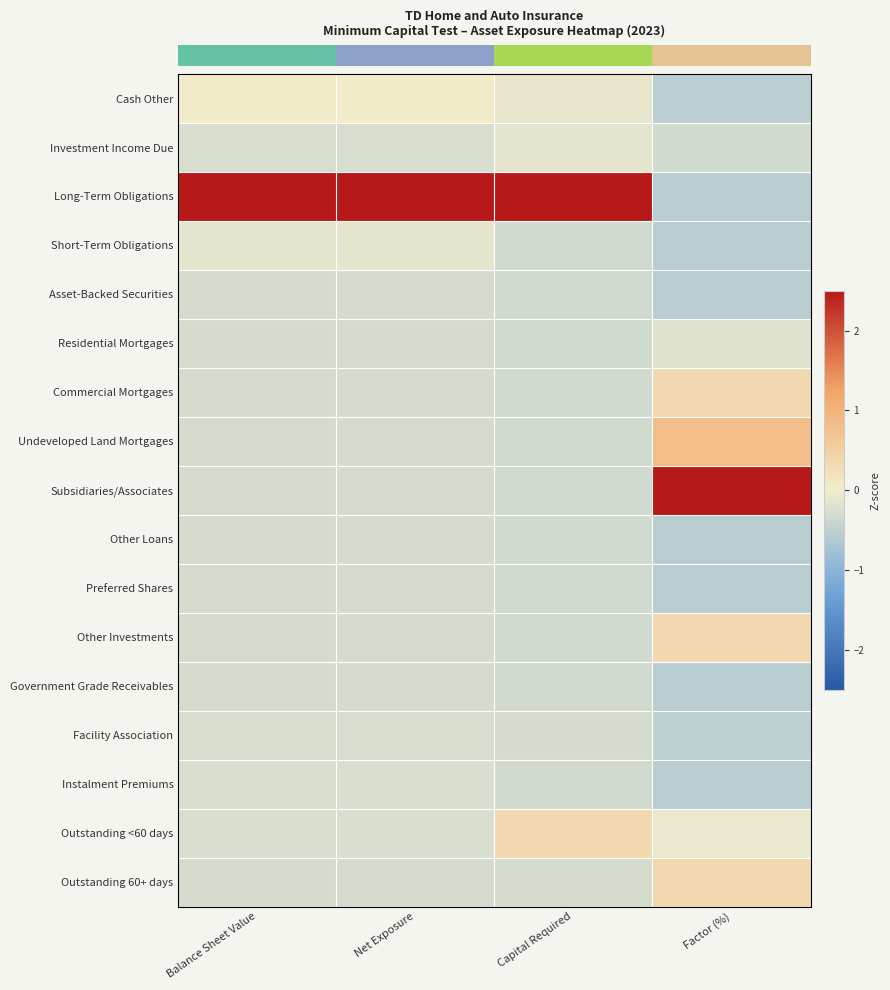

Which label corresponds to the smallest value in the chart?

Factor (%)